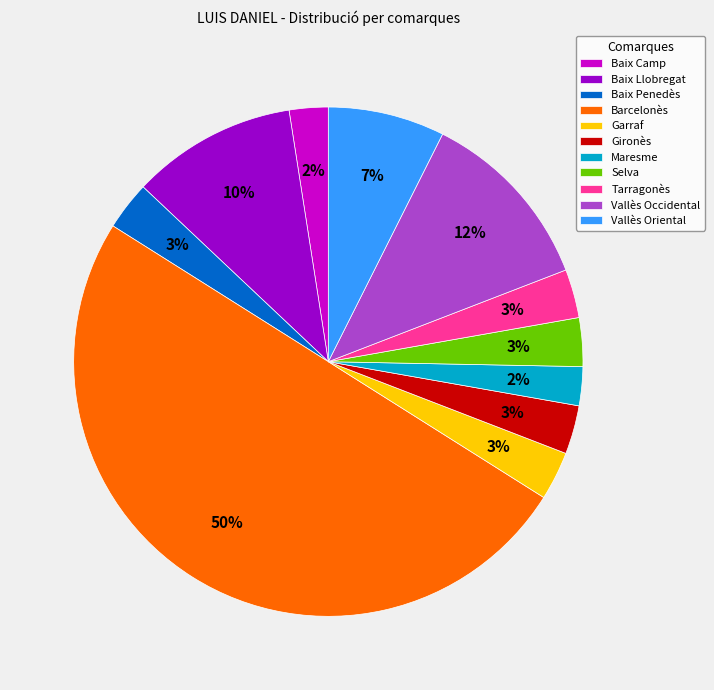

The Vallès Oriental slice represents 1% of the pie. True or false?

False